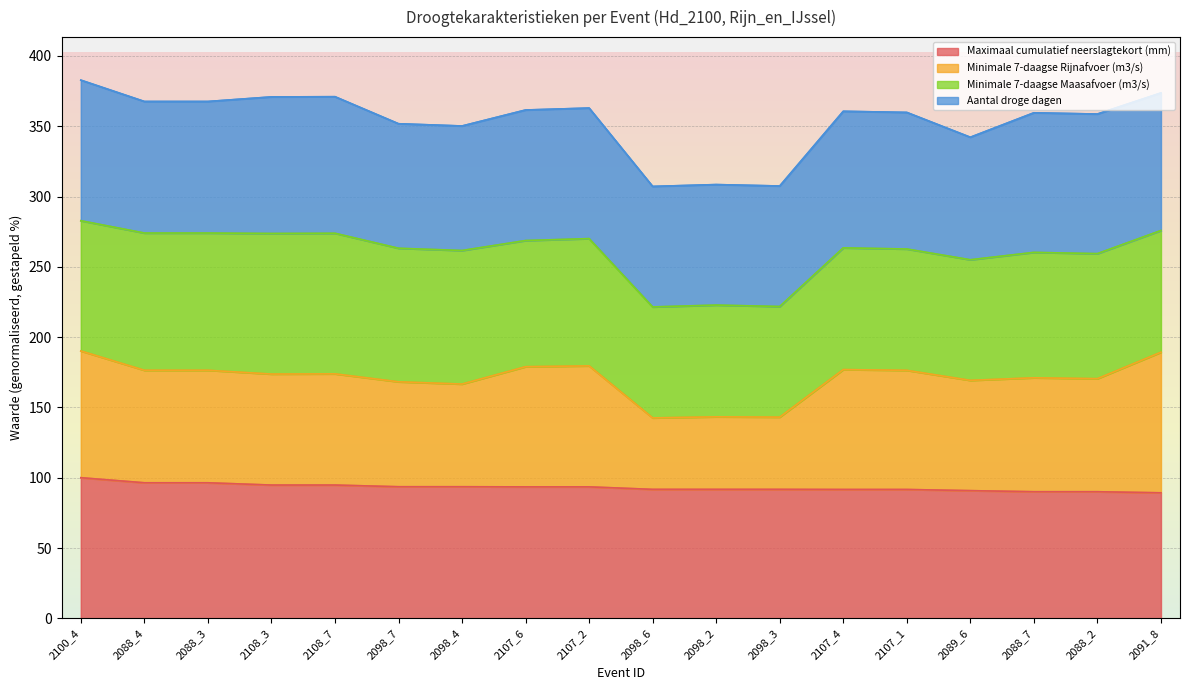

What is the average value of the Minimale 7-daagse Rijnafvoer (m3/s) series?

170.4